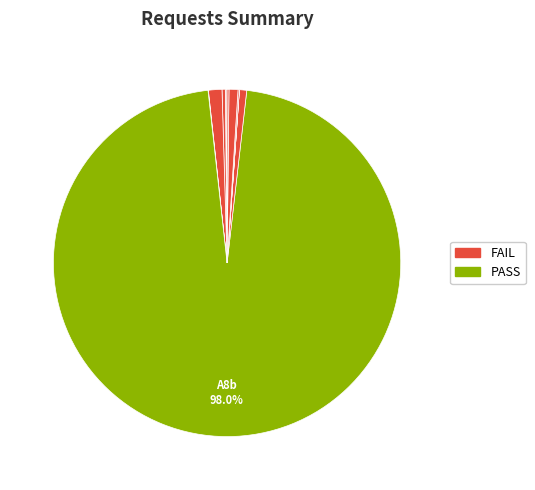

To the nearest percent, what percentage of the pie is A8c?

1%